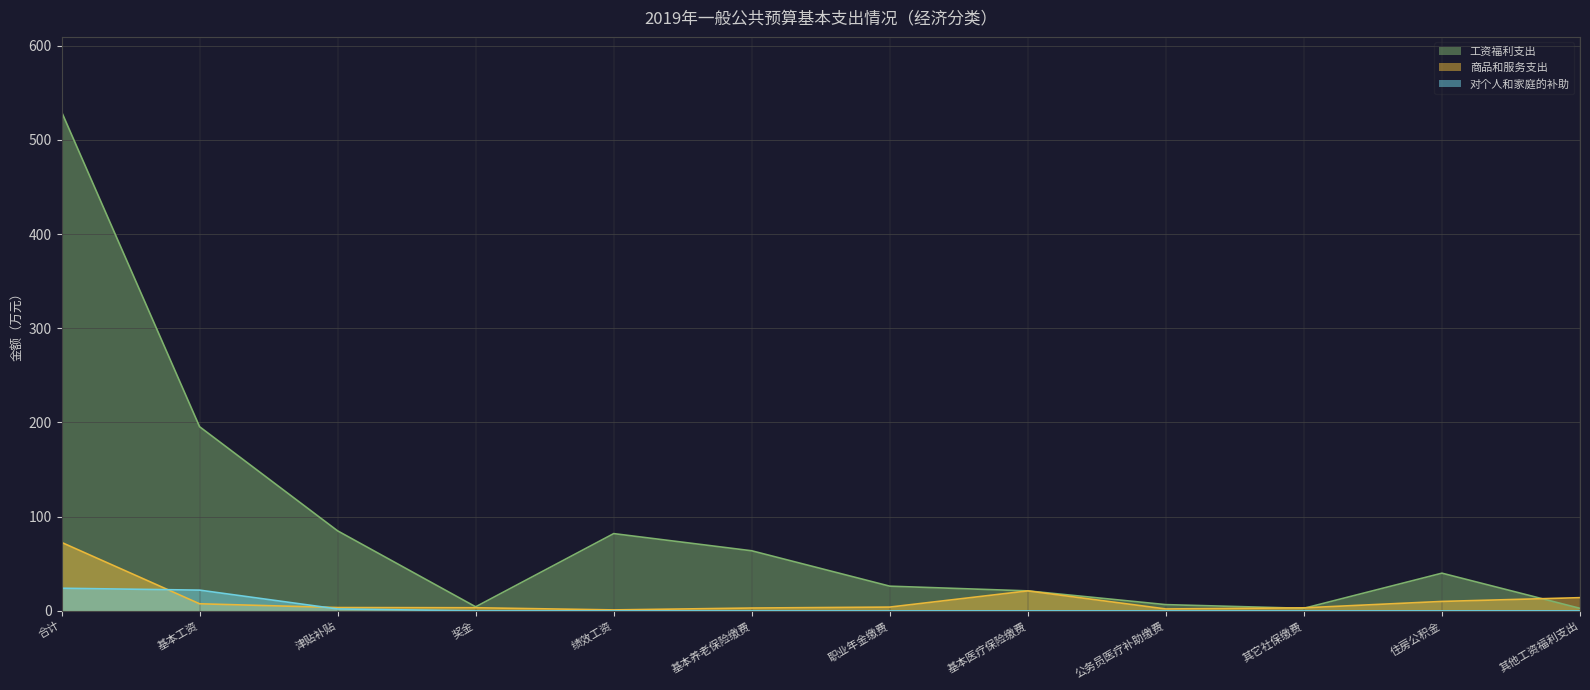

At which category is the sum across all series the highest?

合计